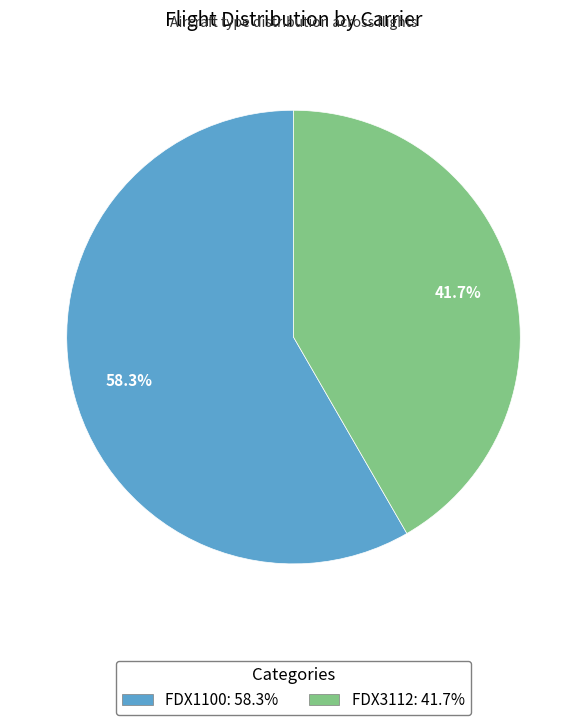

To the nearest percent, what is the average slice percentage?

50%